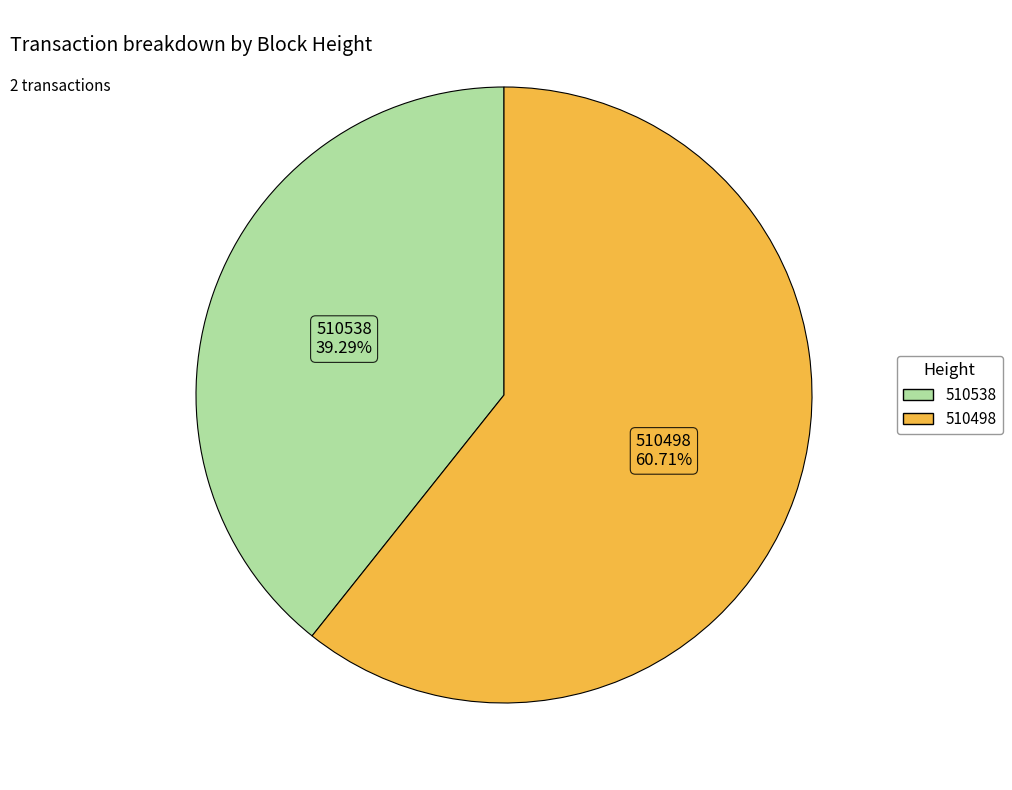

Which category accounts for the majority?

510498